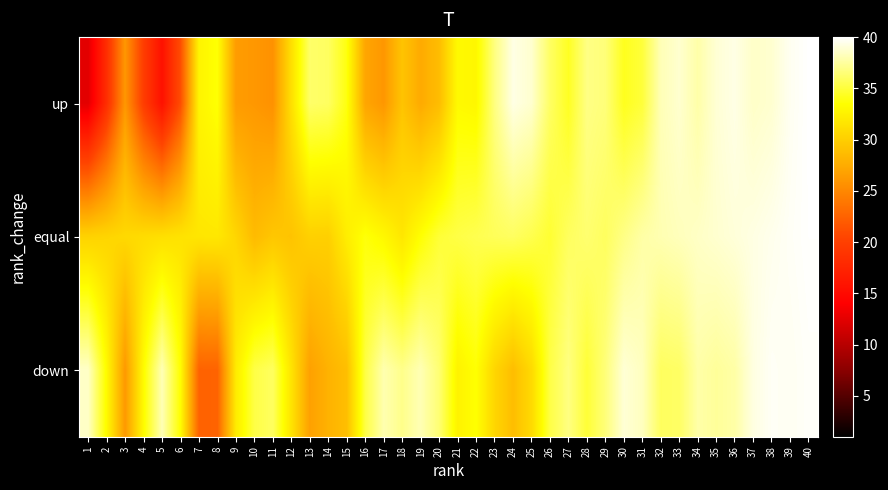

At how many categories does at least one series exceed 25?

40